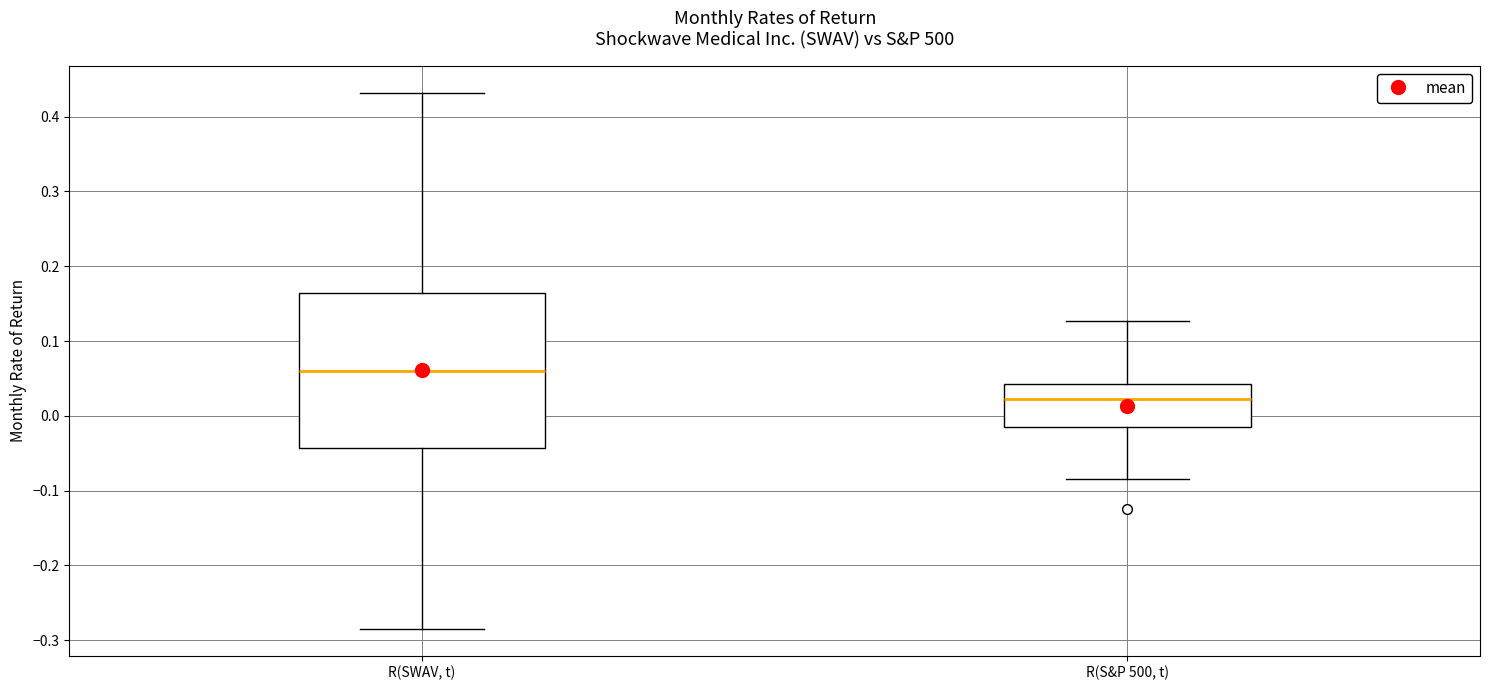

Reading left to right, transcribe this box plot: for each box, give where its median line is, the range the box spans, and where its two whiskers end, as read against the y-axis. The values are not printed on the chart, so give them approximately, as read against the axis.

R(SWAV, t): median 0.06, box -0.04 to 0.16, whiskers -0.28 to 0.43
R(S&P 500, t): median 0.02, box -0.01 to 0.04, whiskers -0.08 to 0.13